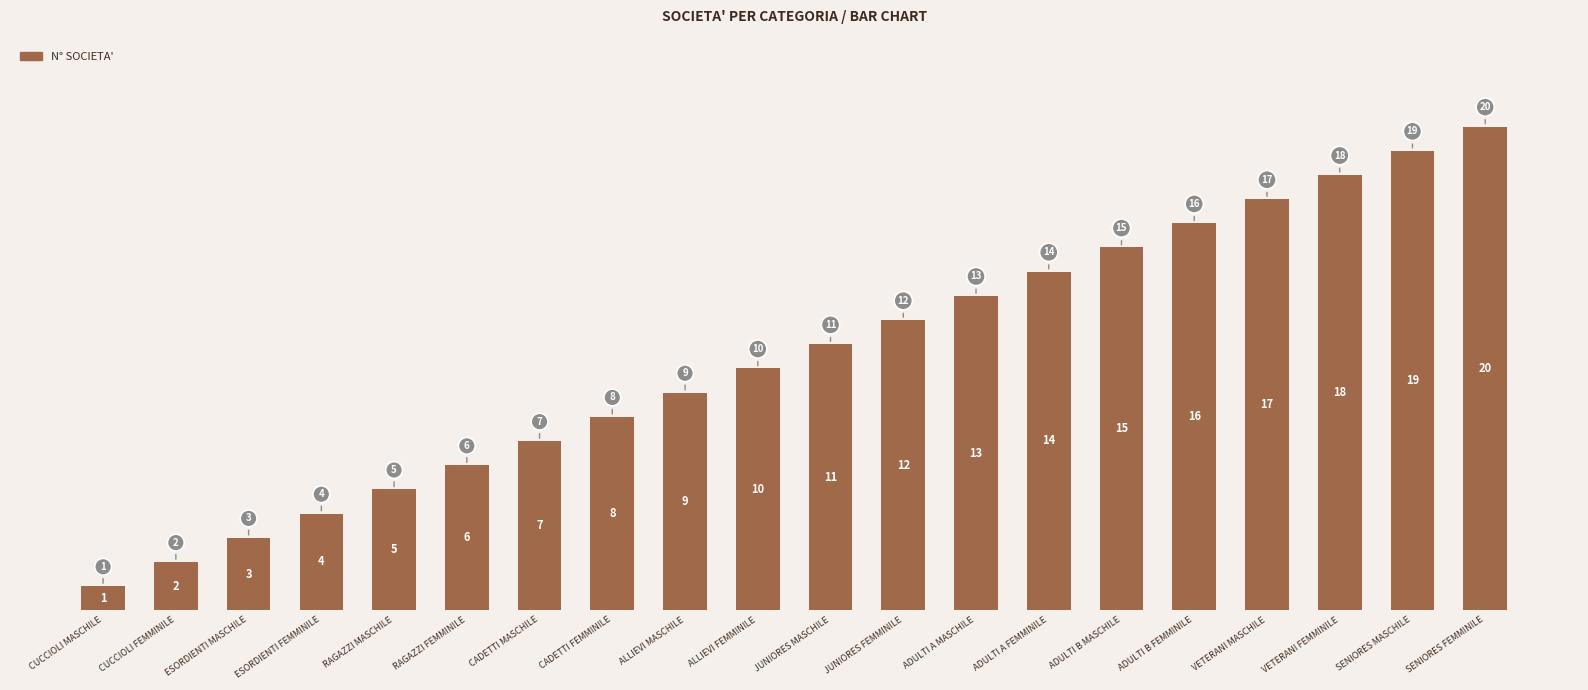

Are the bars grouped side by side (vs. stacked)?

No